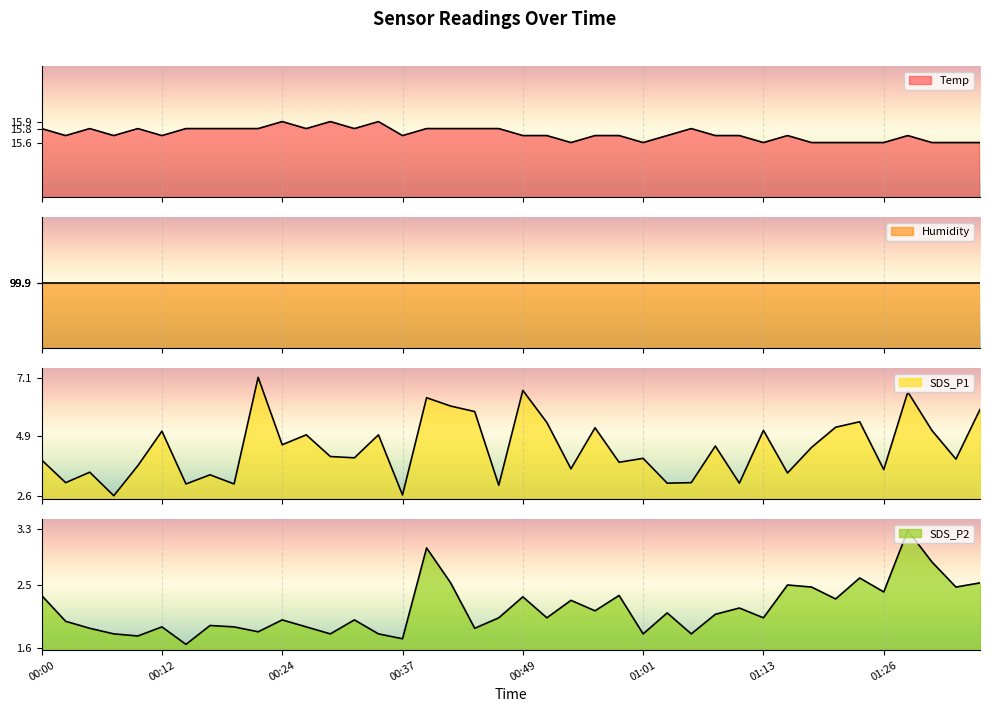

True or false: SDS_P2 and SDS_P1 intersect in this chart.

False